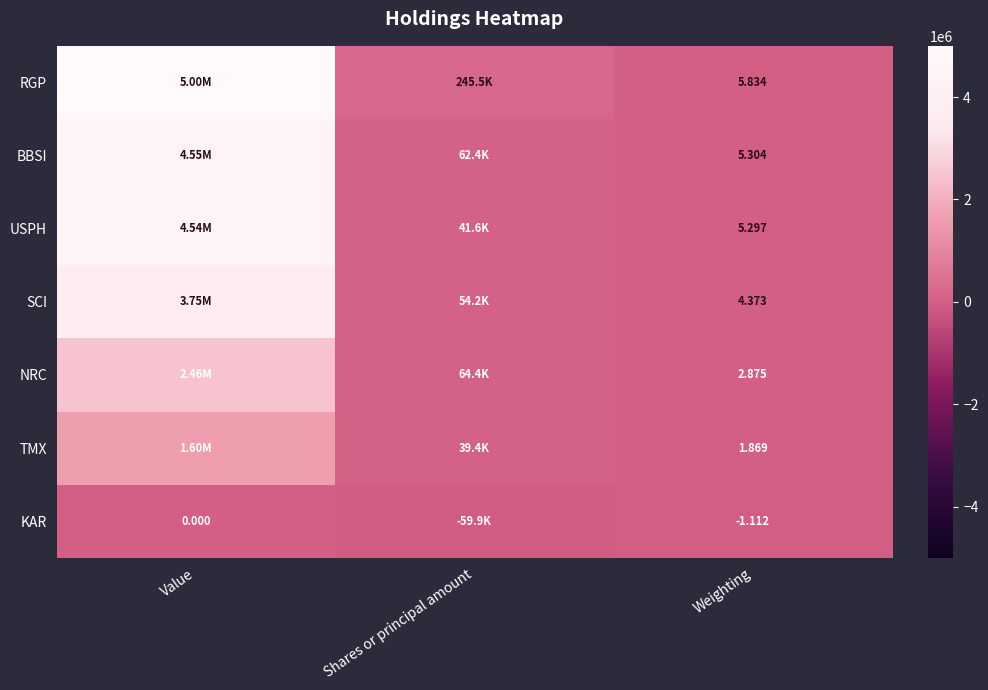

What is the total value across all series at Shares or principal amount?

447499.0